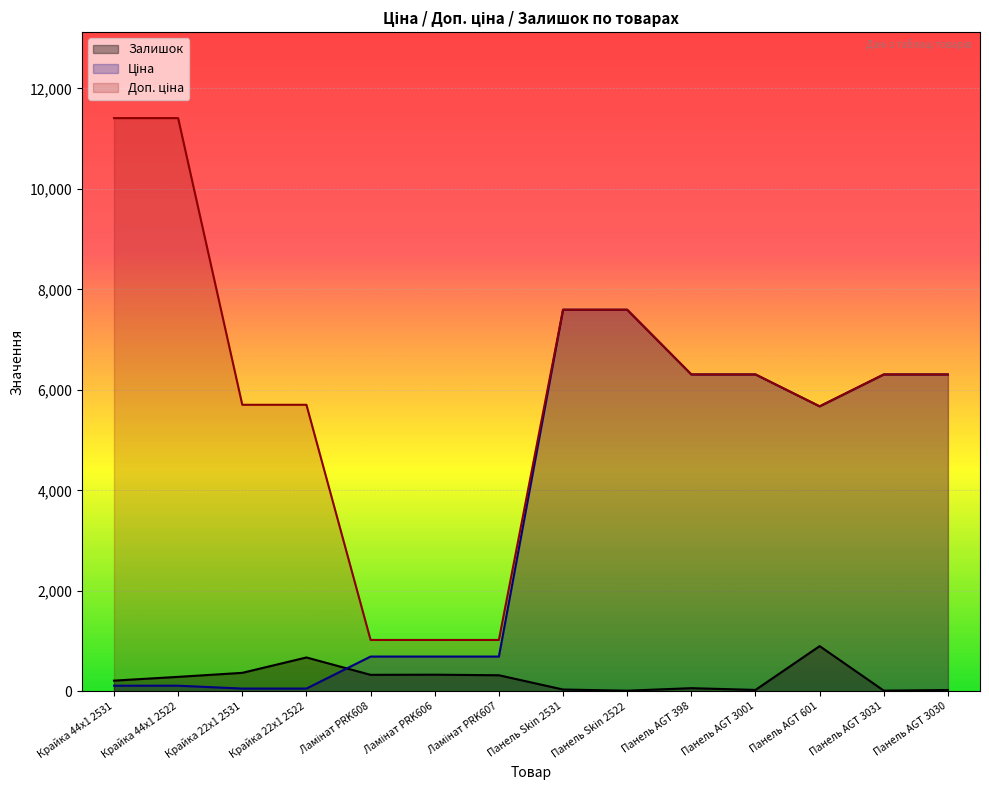

The value of Залишок at Панель AGT 601 is 1613.9. True or false?

False